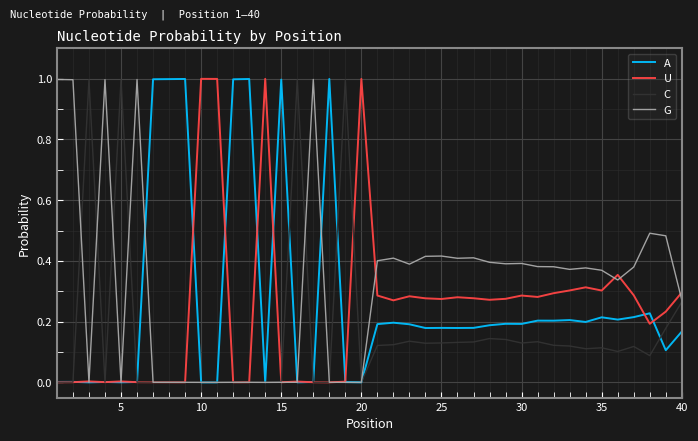

Which series has the largest total across all categories?

G